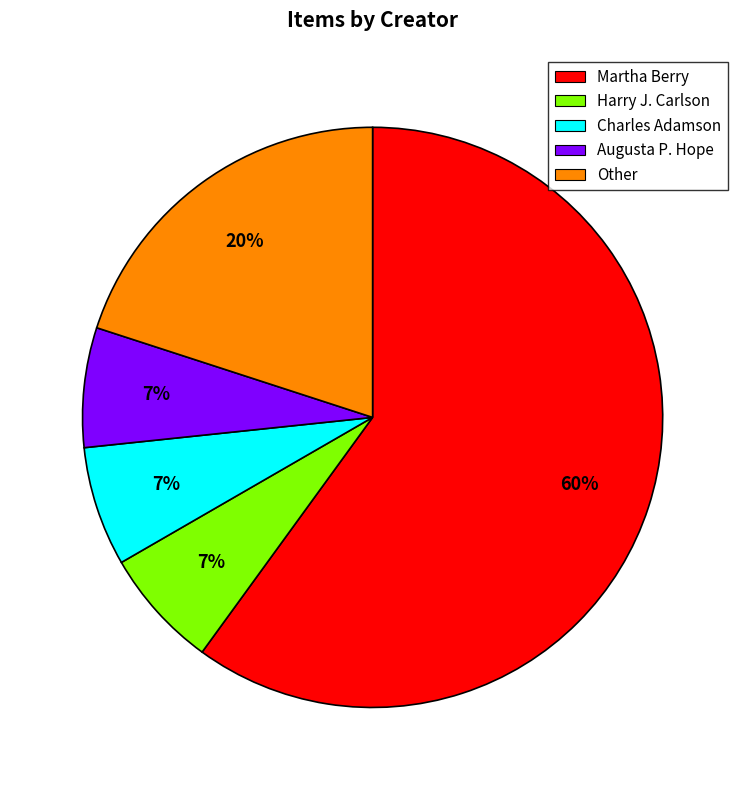

To the nearest percent, what is the average slice percentage?

20%